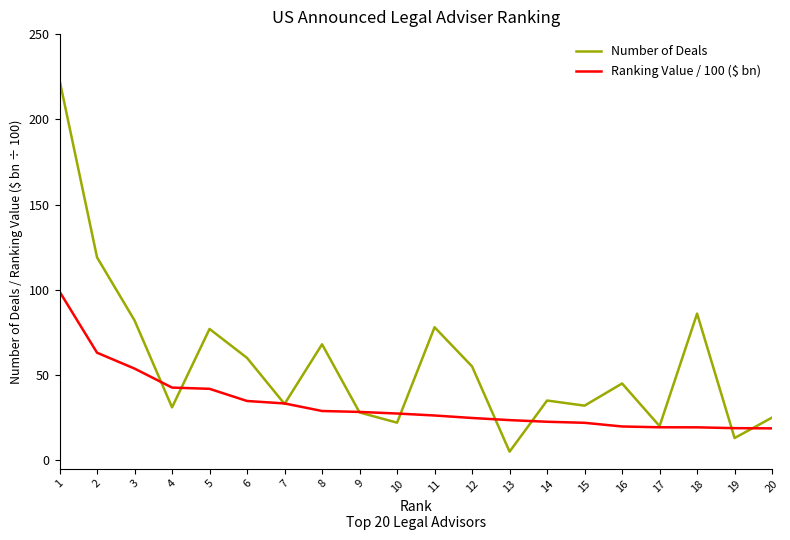

Rank the series by their maximum value, from lowest to highest.

Ranking Value / 100 ($ bn), Number of Deals